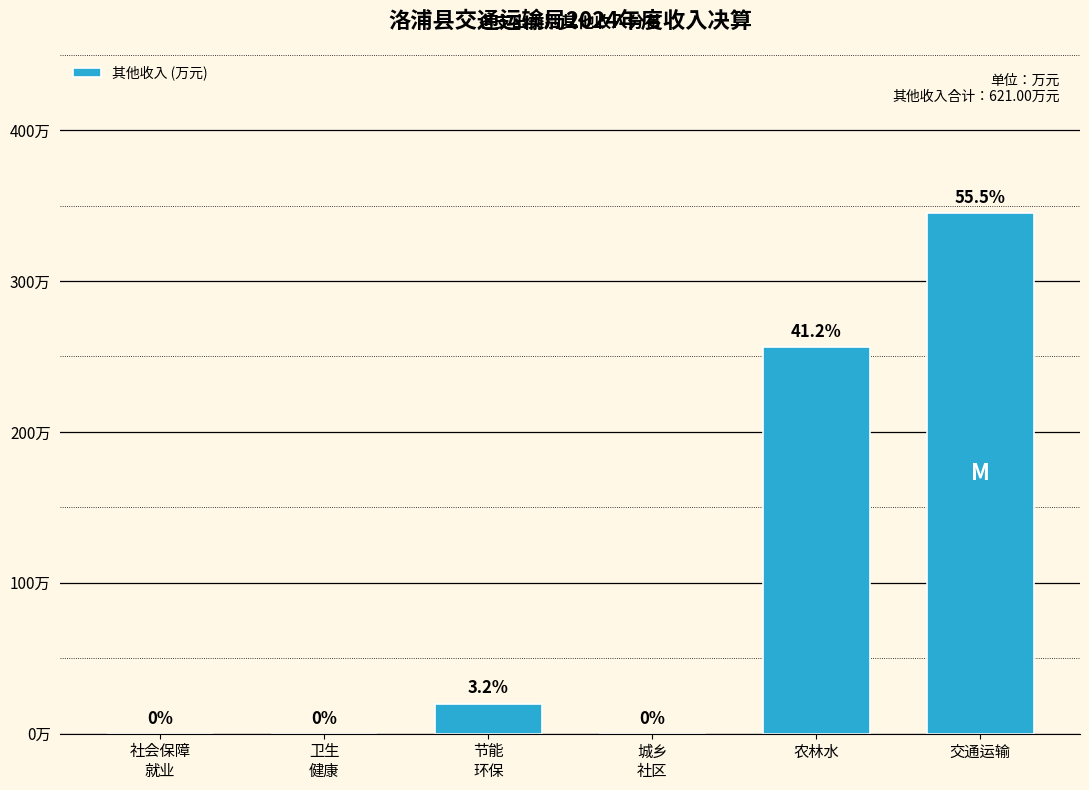

Where is the data nearest to the value 172?

农林水